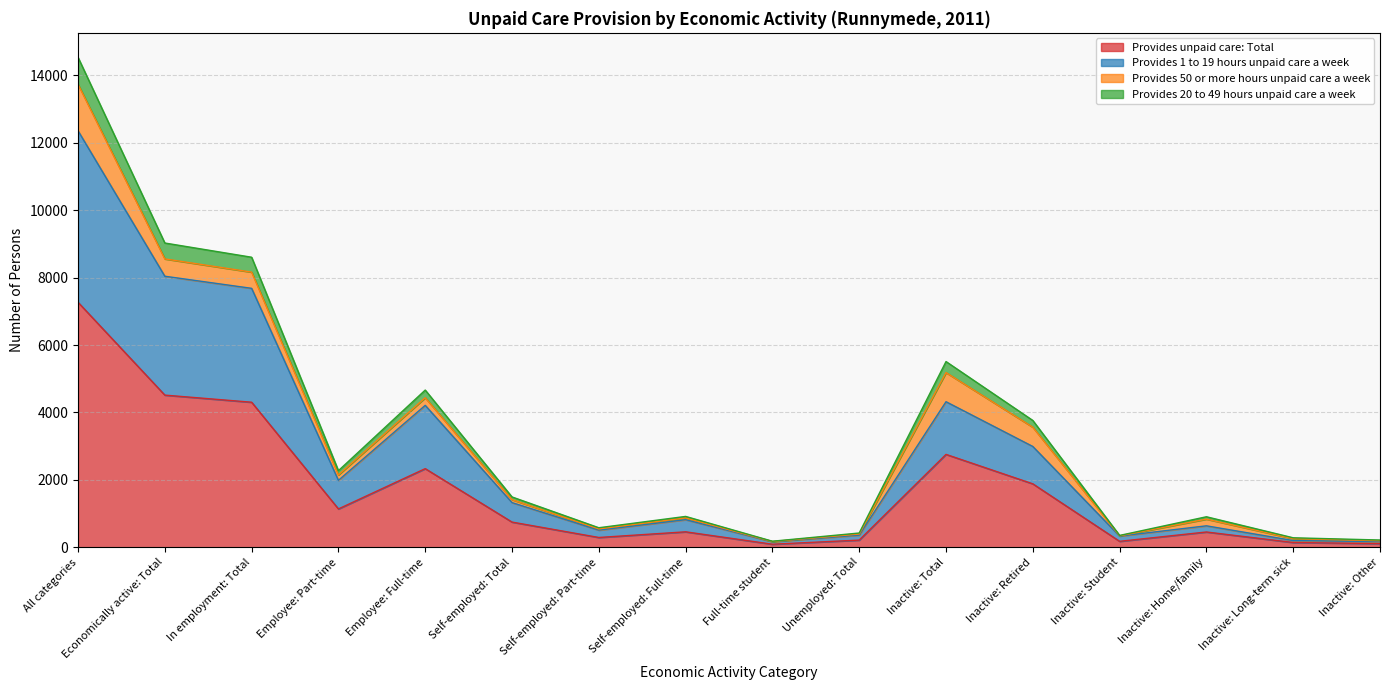

Which label corresponds to the smallest value in the chart?

Full-time student